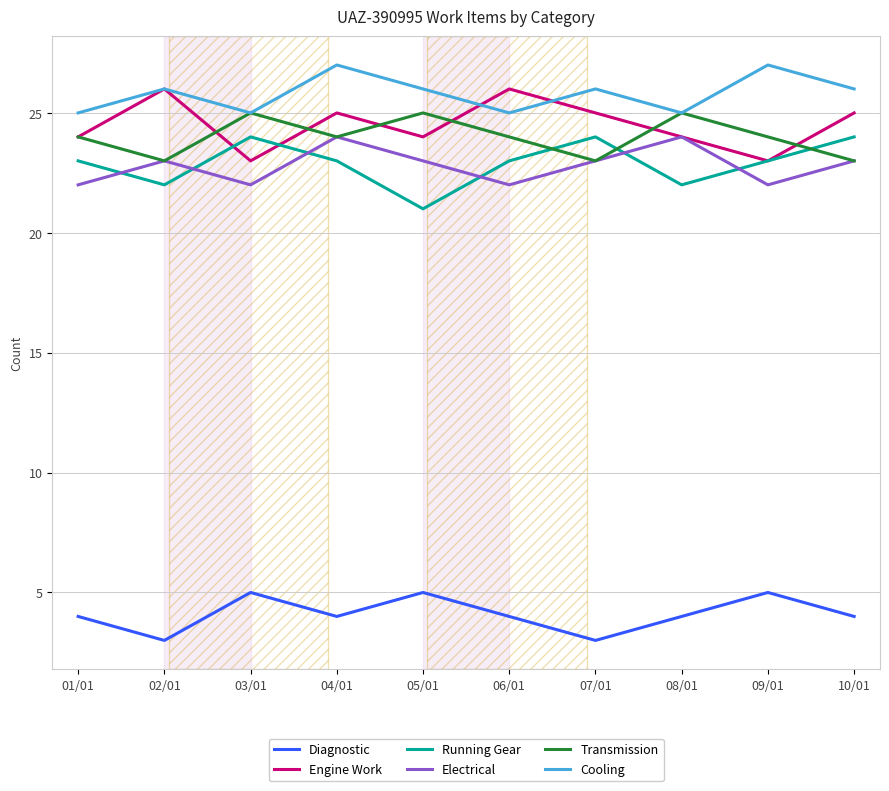

Rank the series at 05/01 from lowest to highest value.

Diagnostic, Running Gear, Electrical, Engine Work, Transmission, Cooling